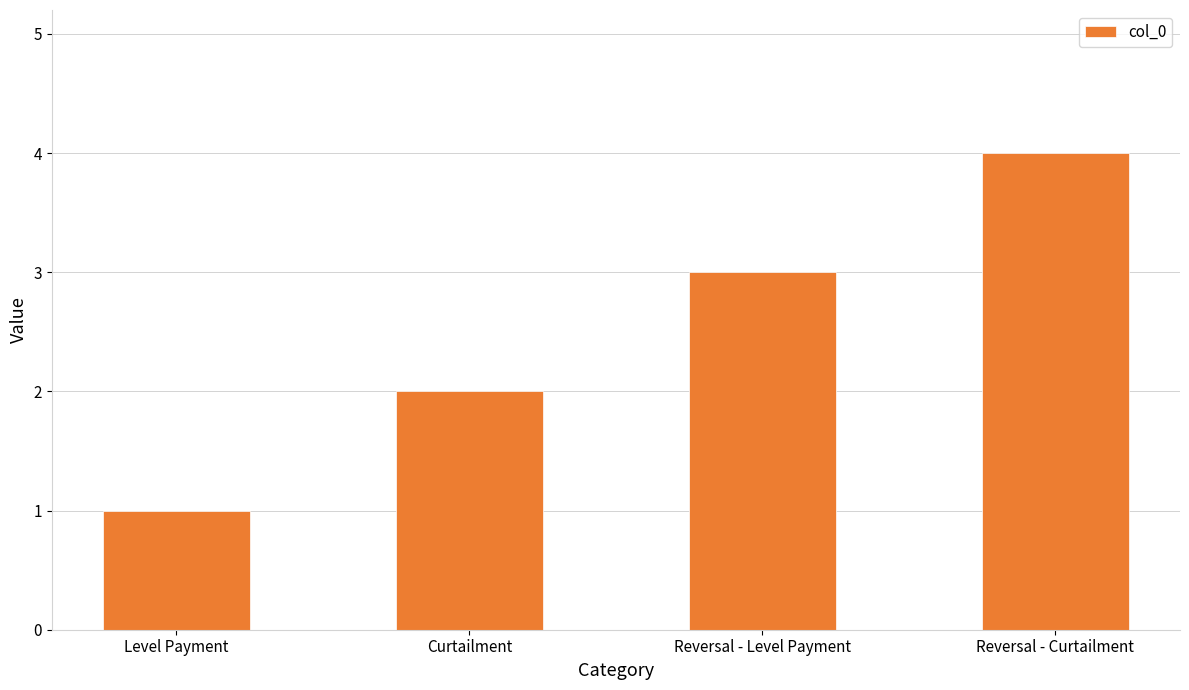

What is the value of the 4th bar from the left?

4